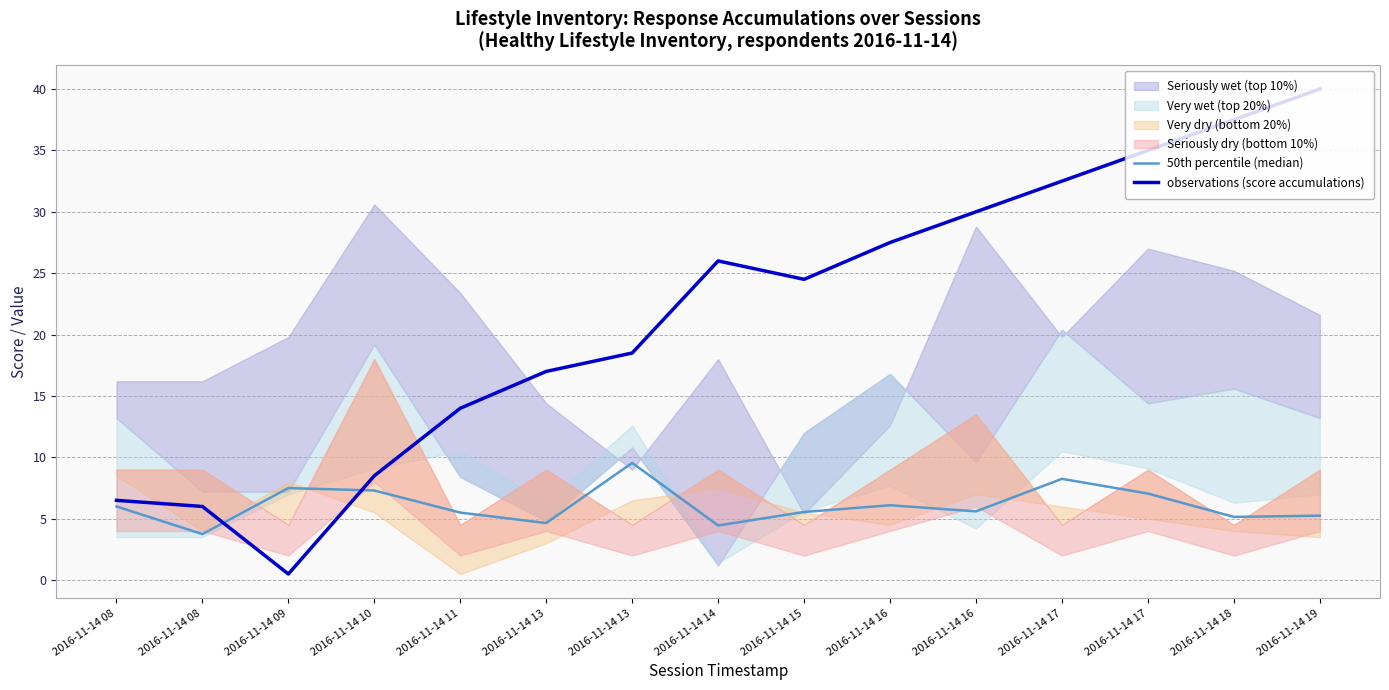

Between 2016-11-14 15 and 2016-11-14 16, which is larger?

2016-11-14 16